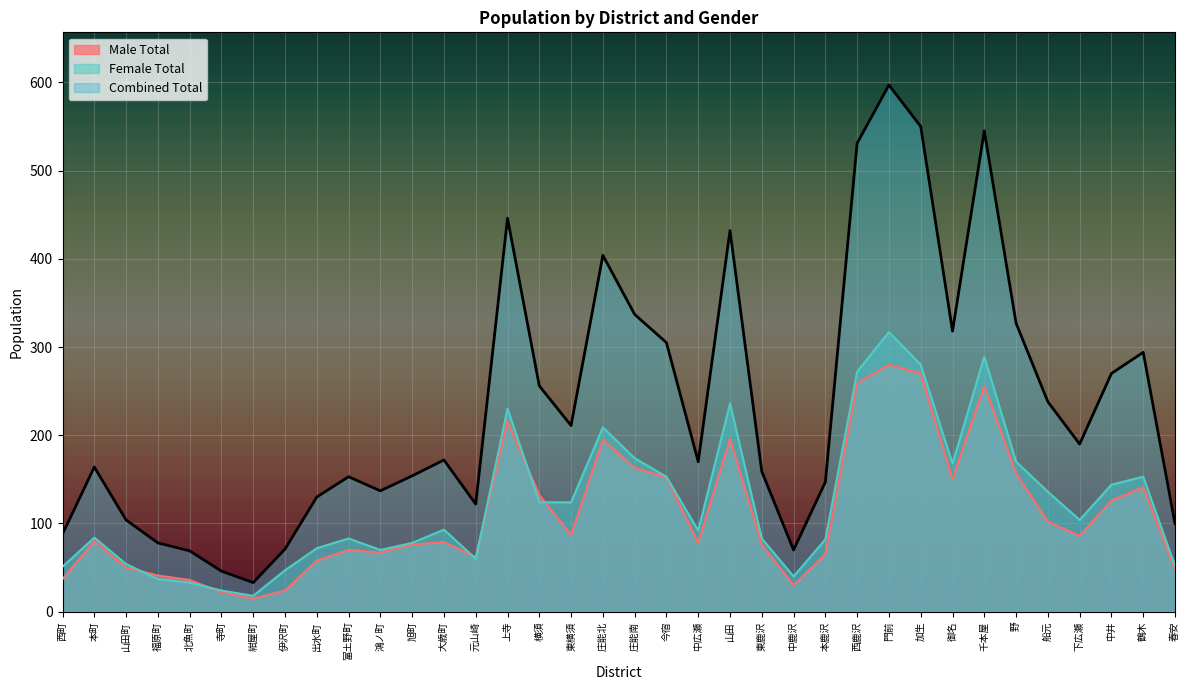

What are all the series names shown in the legend?

Male Total, Female Total, Combined Total